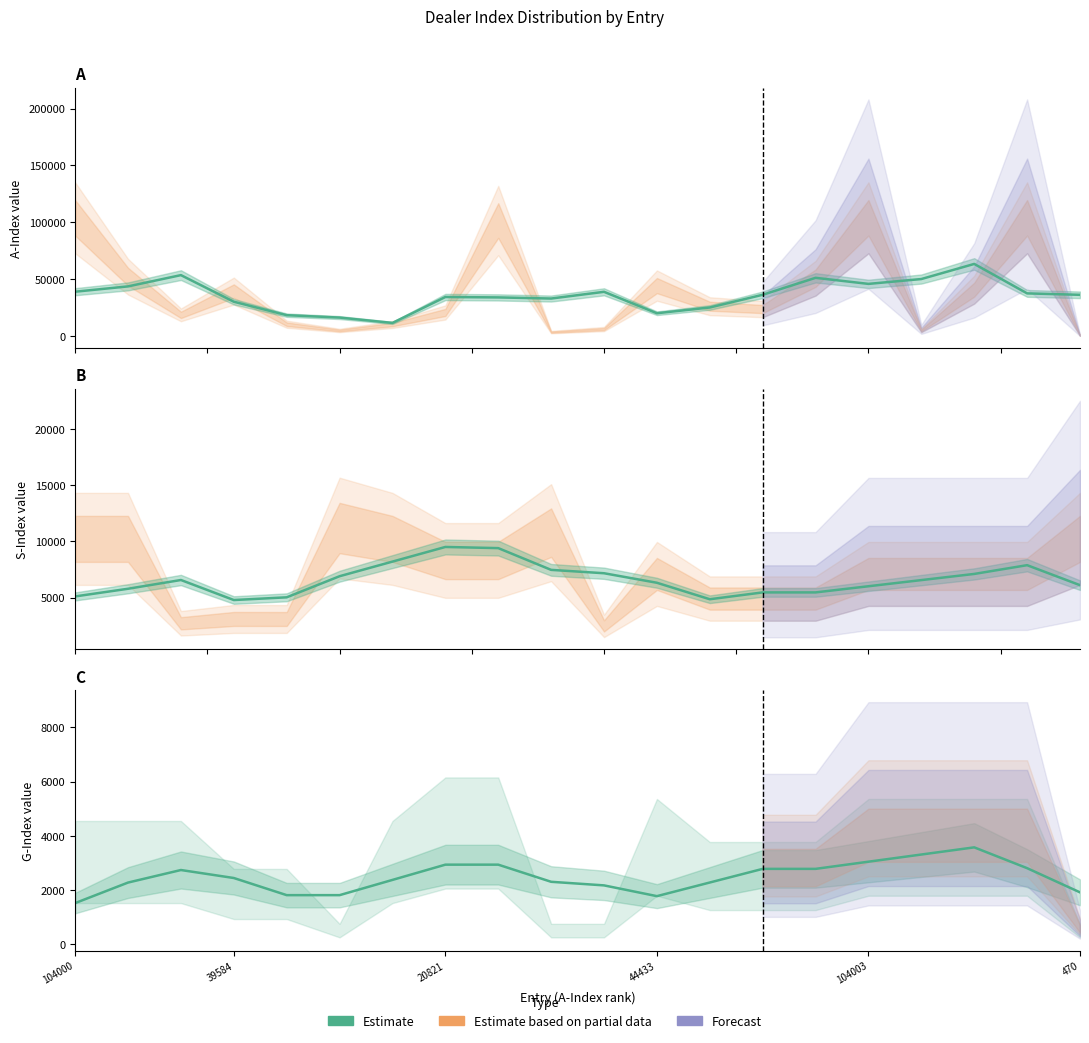

The chart shows a value of 2804.8 at 18. True or false?

True